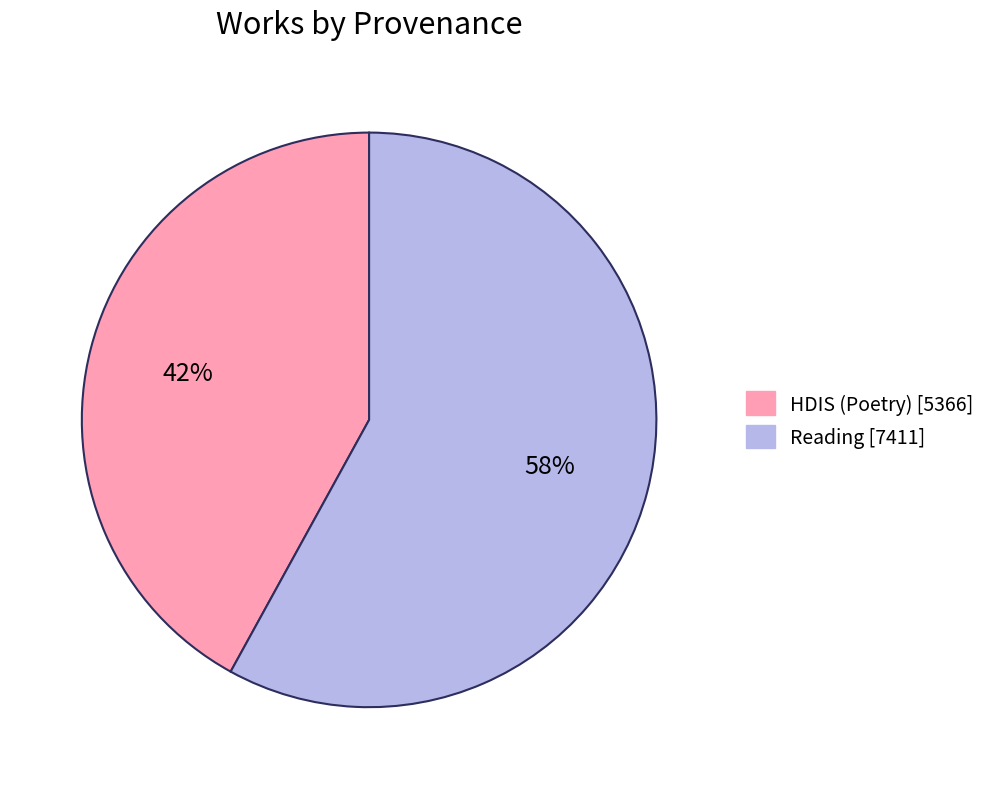

Which category has the smallest portion of the pie?

HDIS (Poetry) [5366]